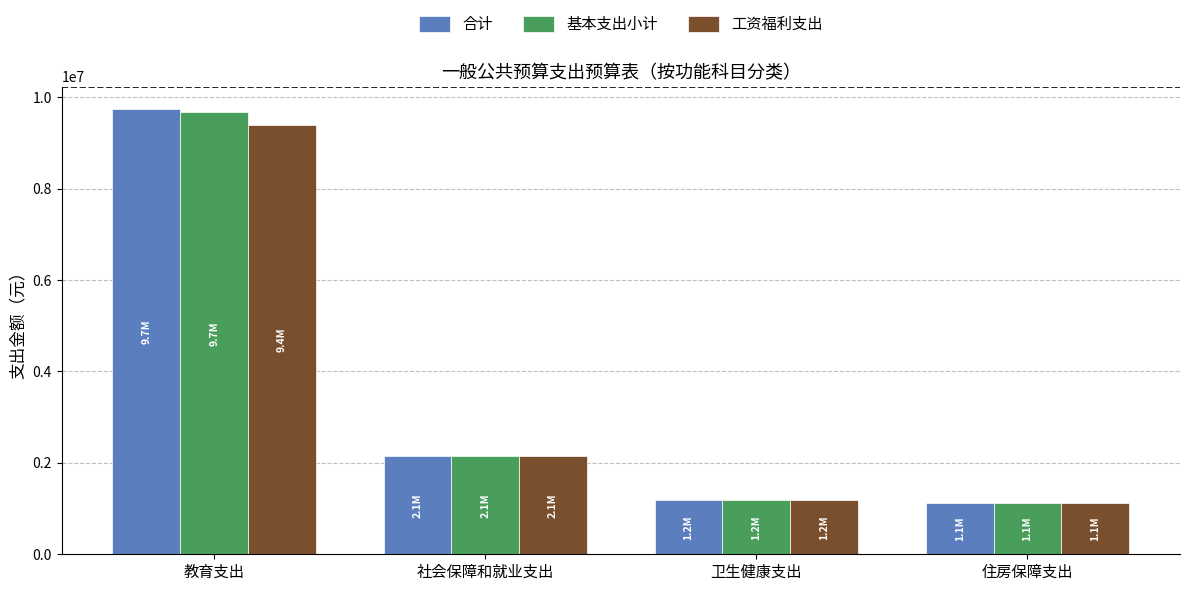

Count the number of data series in this chart.

3